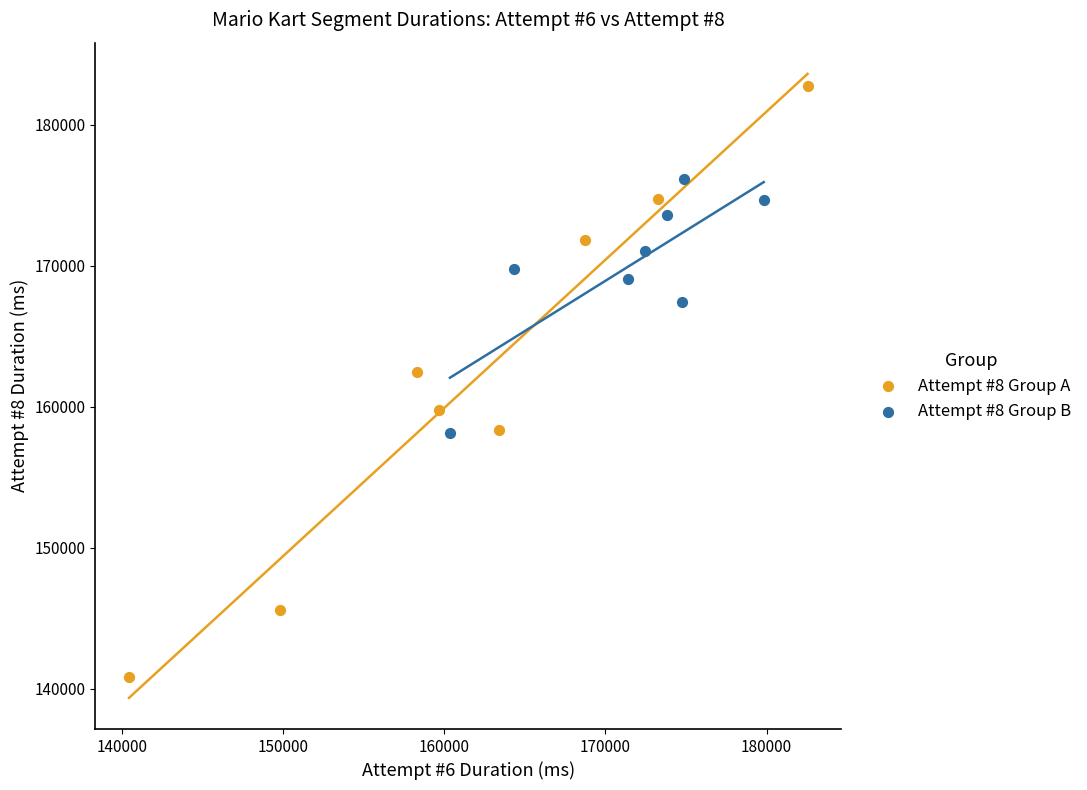

Which series reaches the maximum Y coordinate?

Attempt #8 Group A